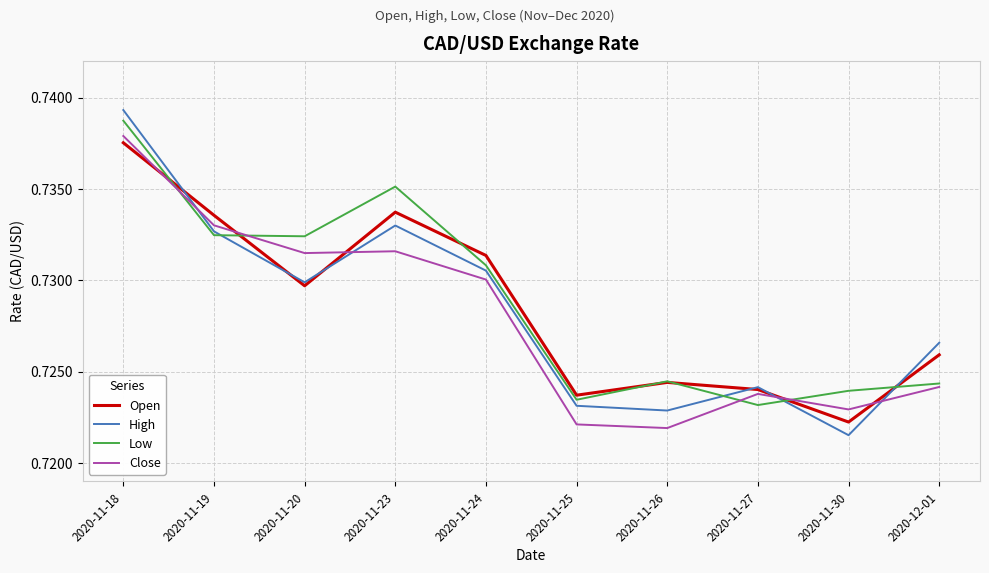

At how many categories does at least one series exceed 0?

10